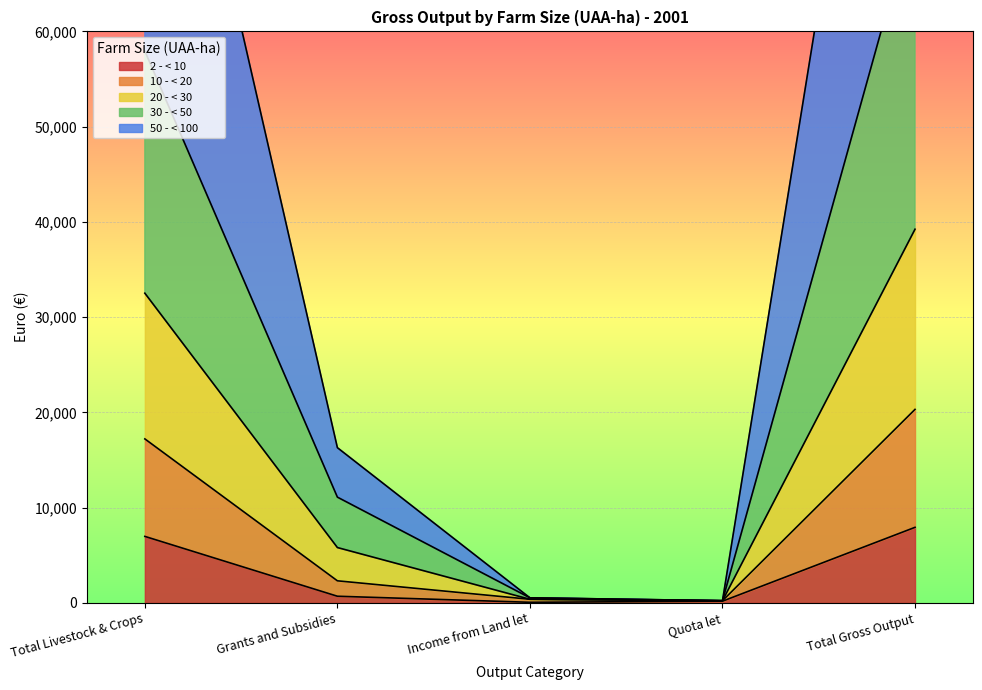

True or false: 2 - < 10 has a value of 10302 at Total Livestock & Crops.

False